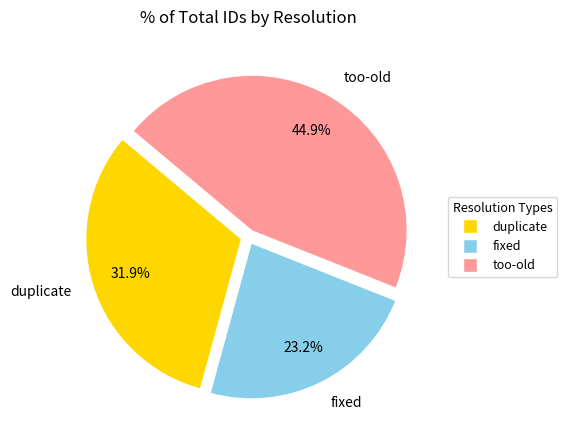

What percentage is the too-old slice, to the nearest percent?

45%